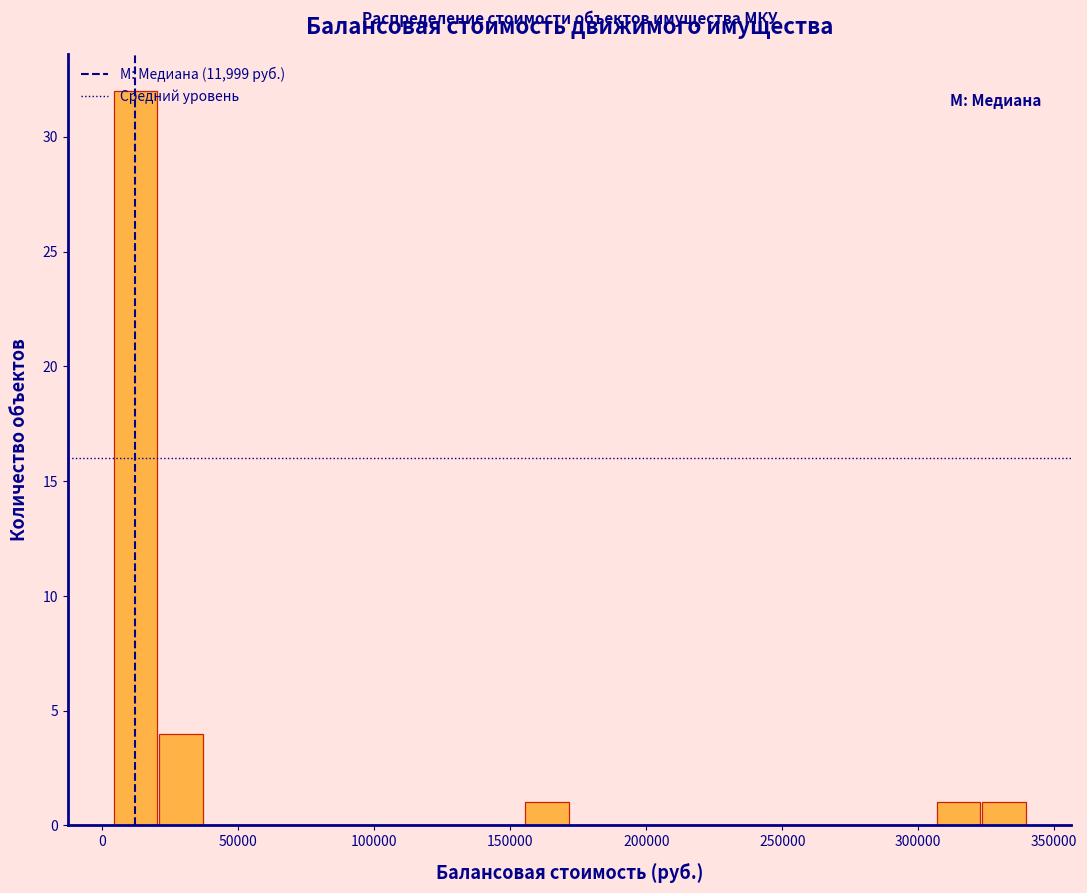

Around what value on the x-axis is the tallest bar? Give the approximate position of its centre, as read against the axis.

10000